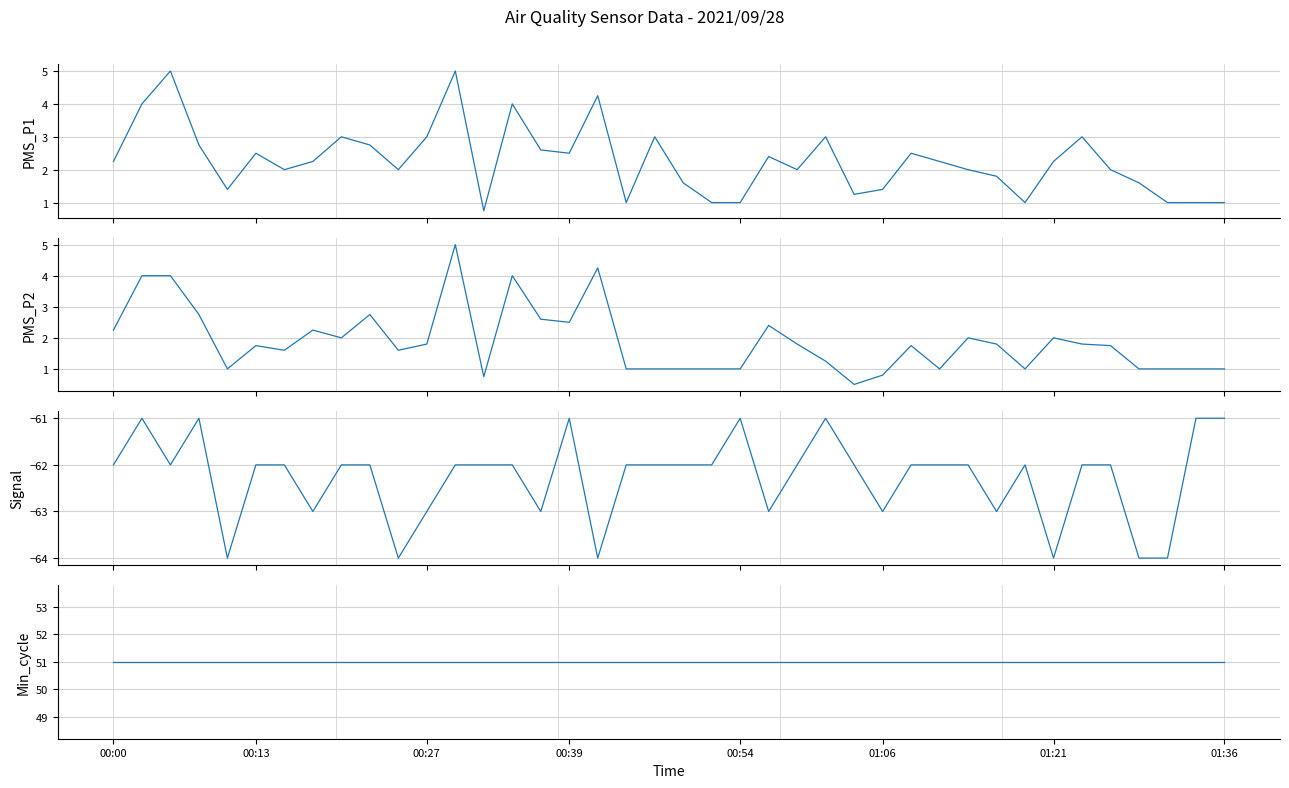

At how many categories does at least one series exceed 27?

40